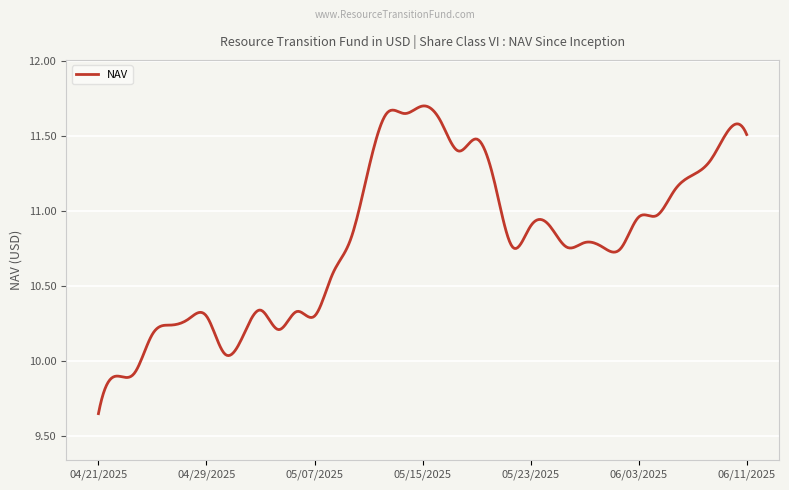

What is the difference between the maximum and minimum values?

2.1